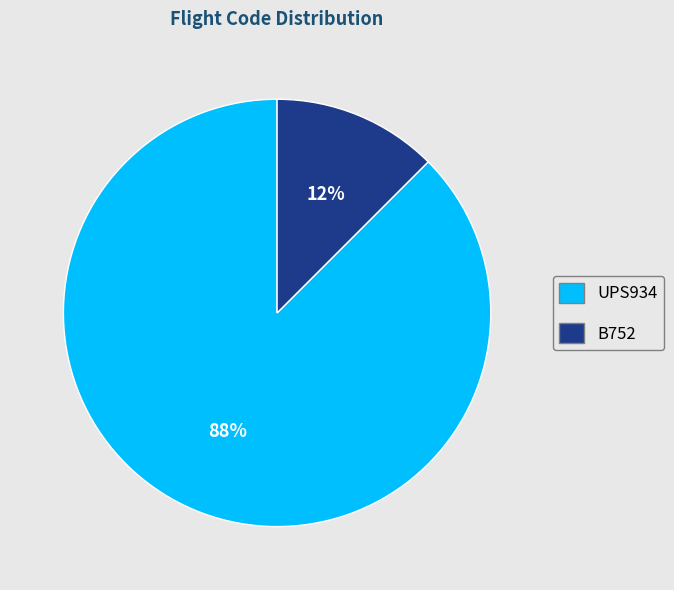

Rank the categories by value from lowest to highest.

B752, UPS934